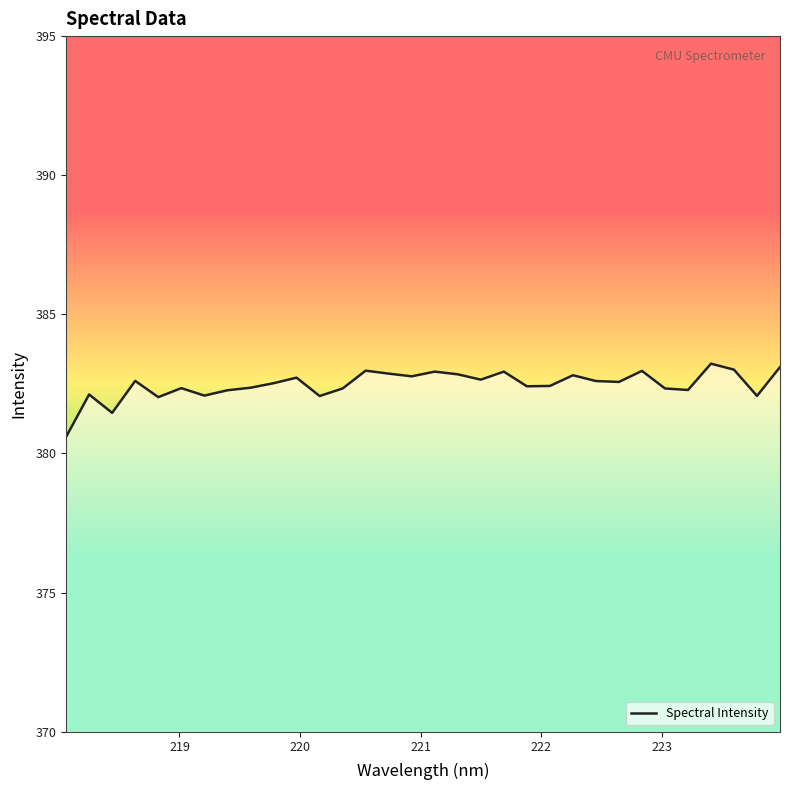

What is the maximum value shown in the chart?

383.2